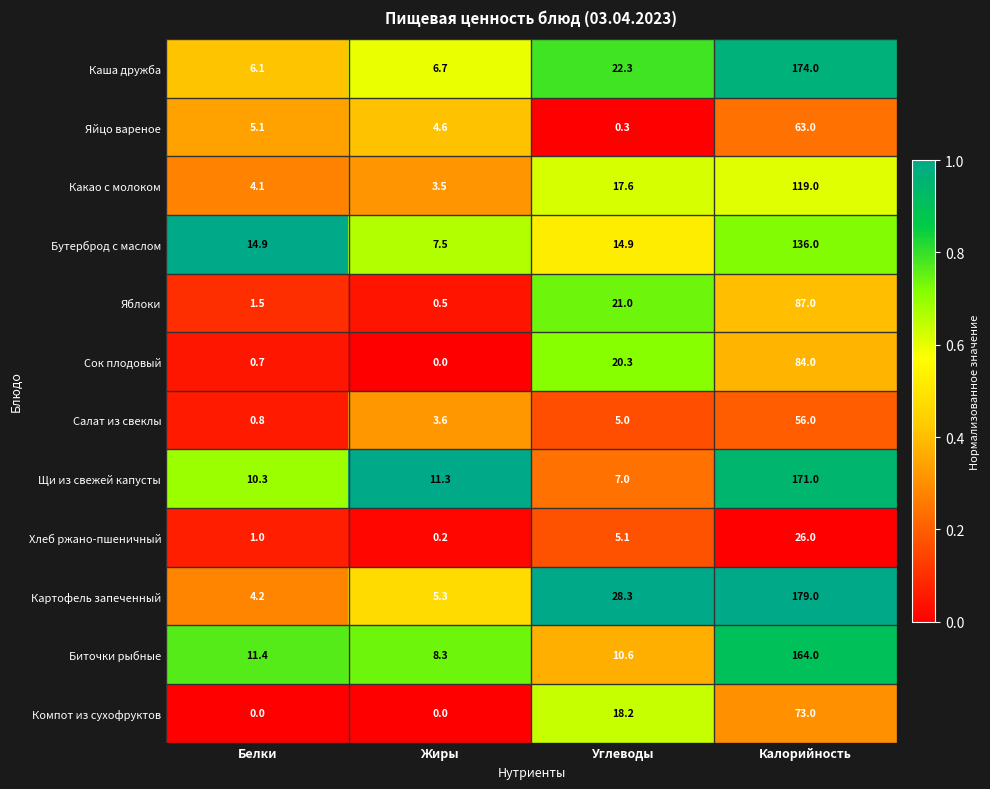

What is the total value across all series at Белки?

60.1